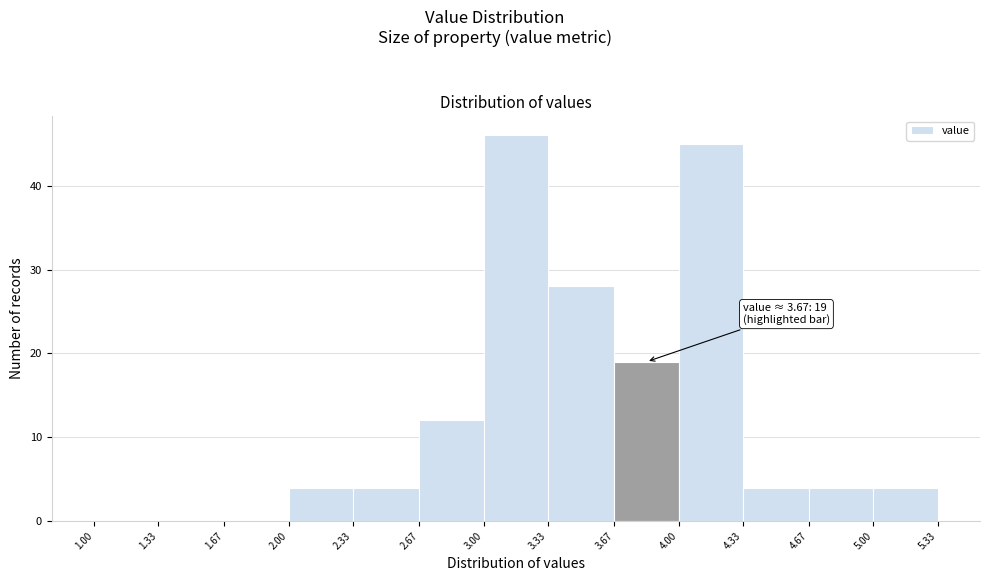

Which range on the x-axis has the tallest bar?

3.00 to 3.33